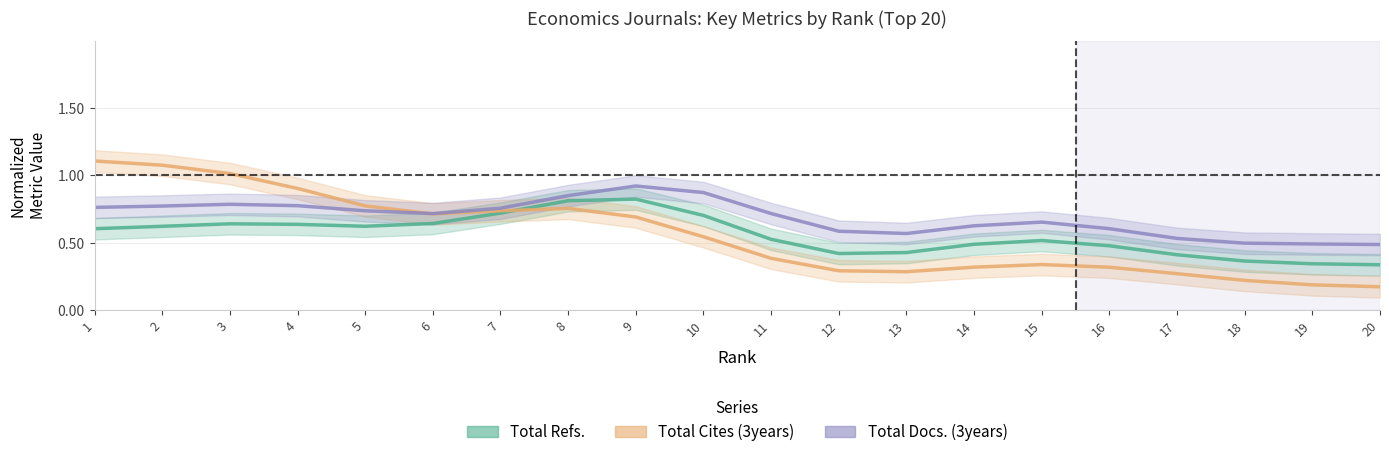

Reading left to right, transcribe all the data shown in this chart.

Total Refs.: 1=0.6	2=0.6	3=0.6	4=0.6	5=0.6	6=0.6	7=0.7	8=0.8	9=0.8	10=0.7	11=0.5	12=0.4	13=0.4	14=0.5	15=0.5	16=0.5	17=0.4	18=0.4	19=0.3	20=0.3
Total Cites (3years): 1=1.1	2=1.1	3=1.0	4=0.9	5=0.8	6=0.7	7=0.7	8=0.8	9=0.7	10=0.5	11=0.4	12=0.3	13=0.3	14=0.3	15=0.3	16=0.3	17=0.3	18=0.2	19=0.2	20=0.2
Total Docs. (3years): 1=0.8	2=0.8	3=0.8	4=0.8	5=0.7	6=0.7	7=0.8	8=0.8	9=0.9	10=0.9	11=0.7	12=0.6	13=0.6	14=0.6	15=0.7	16=0.6	17=0.5	18=0.5	19=0.5	20=0.5